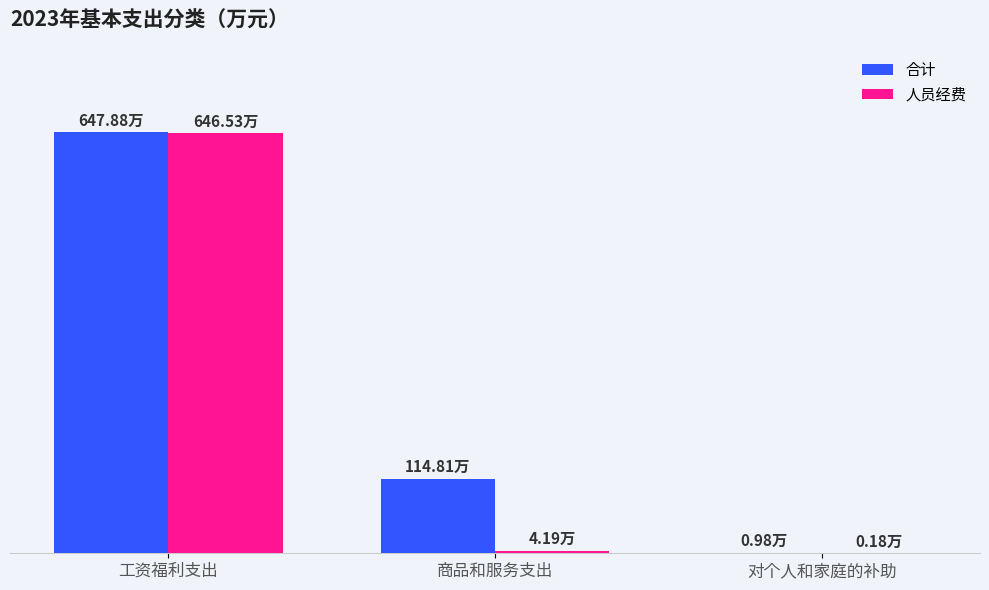

At how many categories does at least one series exceed 111?

2